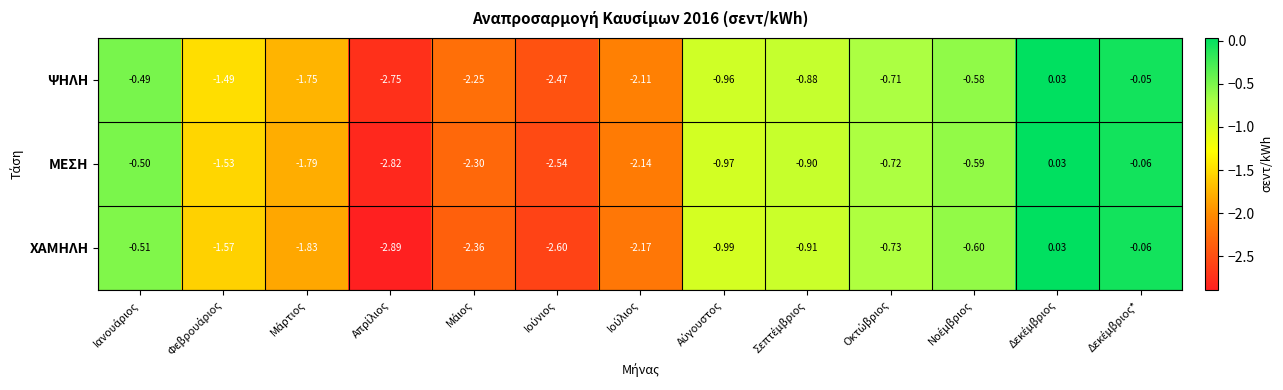

Which series has the widest spread of values?

ΧΑΜΗΛΗ